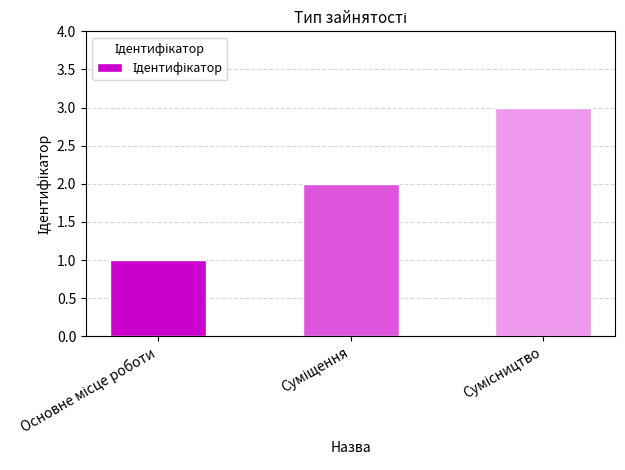

What is the greatest value displayed?

3